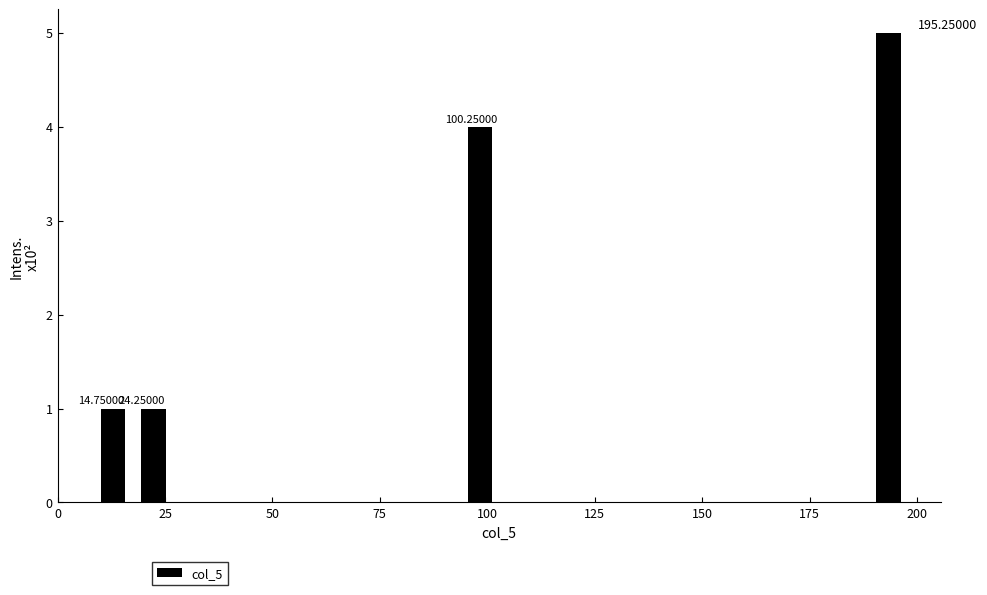

Around what value on the x-axis is the tallest bar? Give the approximate position of its centre, as read against the axis.

195